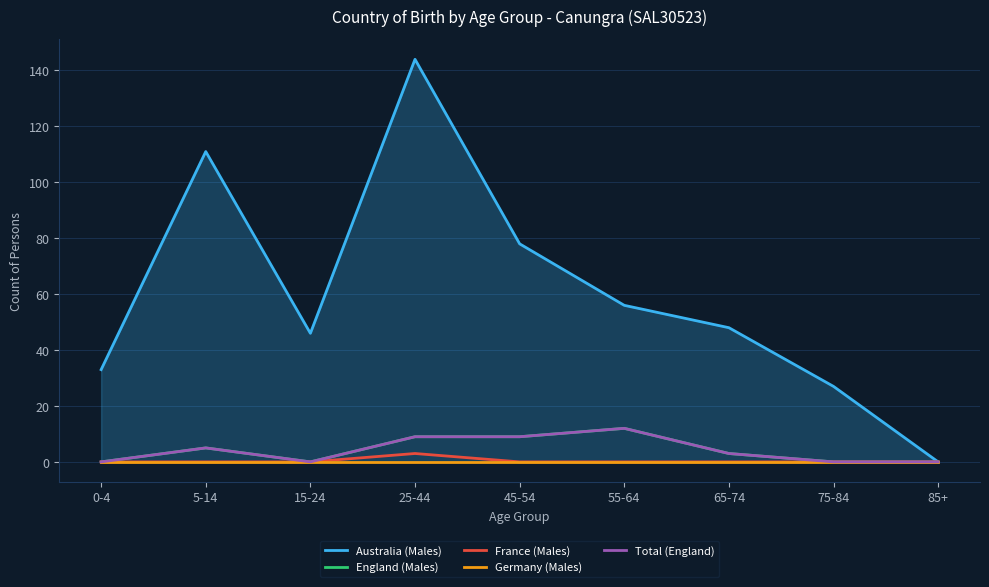

At which category does the chart reach its minimum across all series?

85+